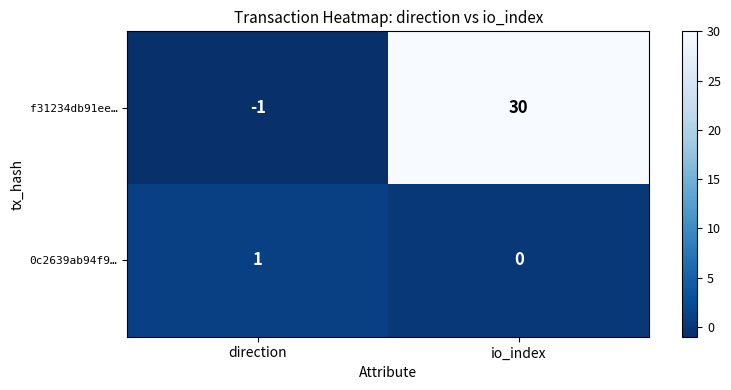

Rank the series by their maximum value, from highest to lowest.

f31234db91ee…, 0c2639ab94f9…